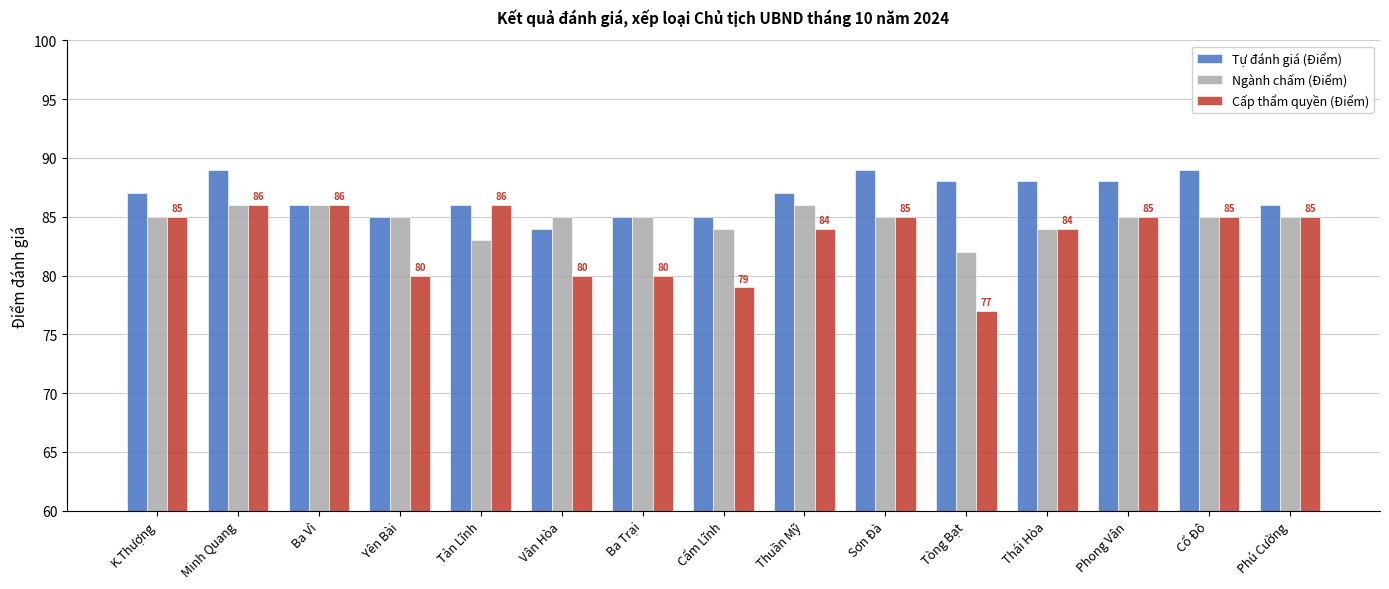

Which series has the widest spread of values?

Cấp thẩm quyền (Điểm)